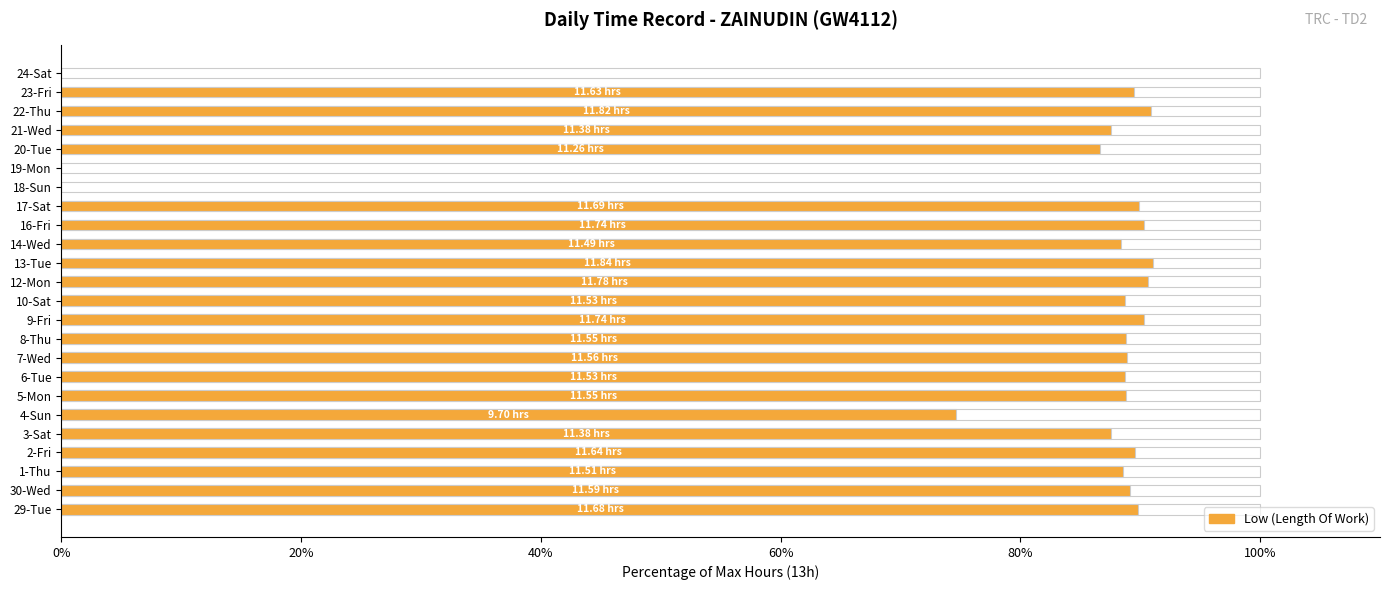

Is it true that the value at 6-Tue is 88.7?

True